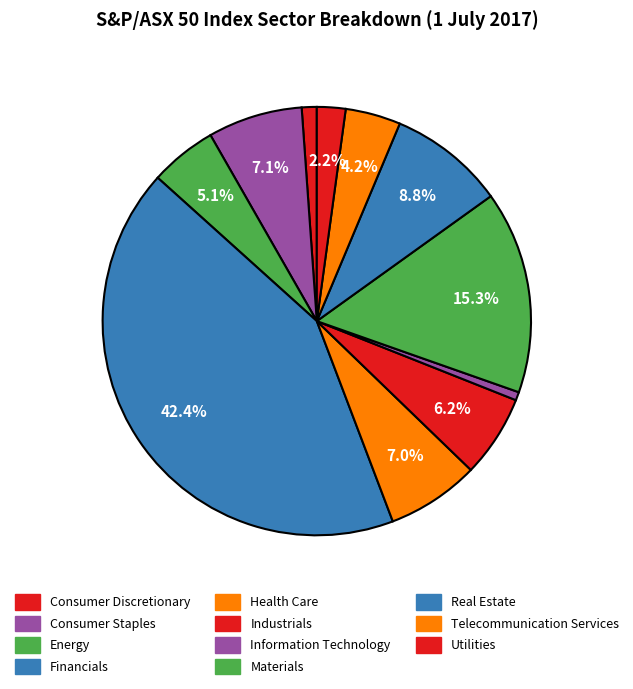

To the nearest percent, what portion does Real Estate represent?

9%